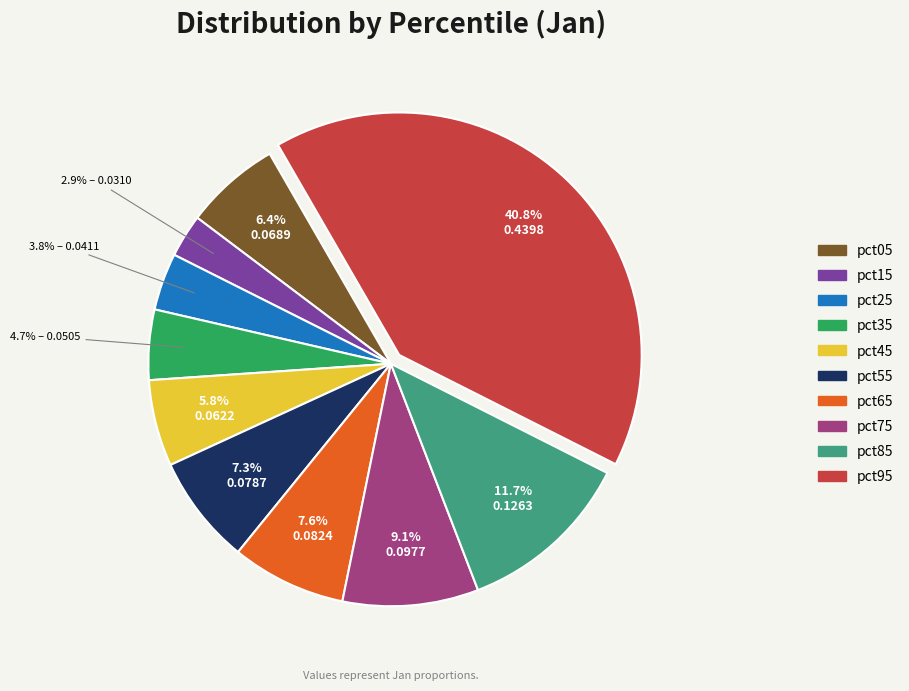

Is there a majority slice in this chart?

No